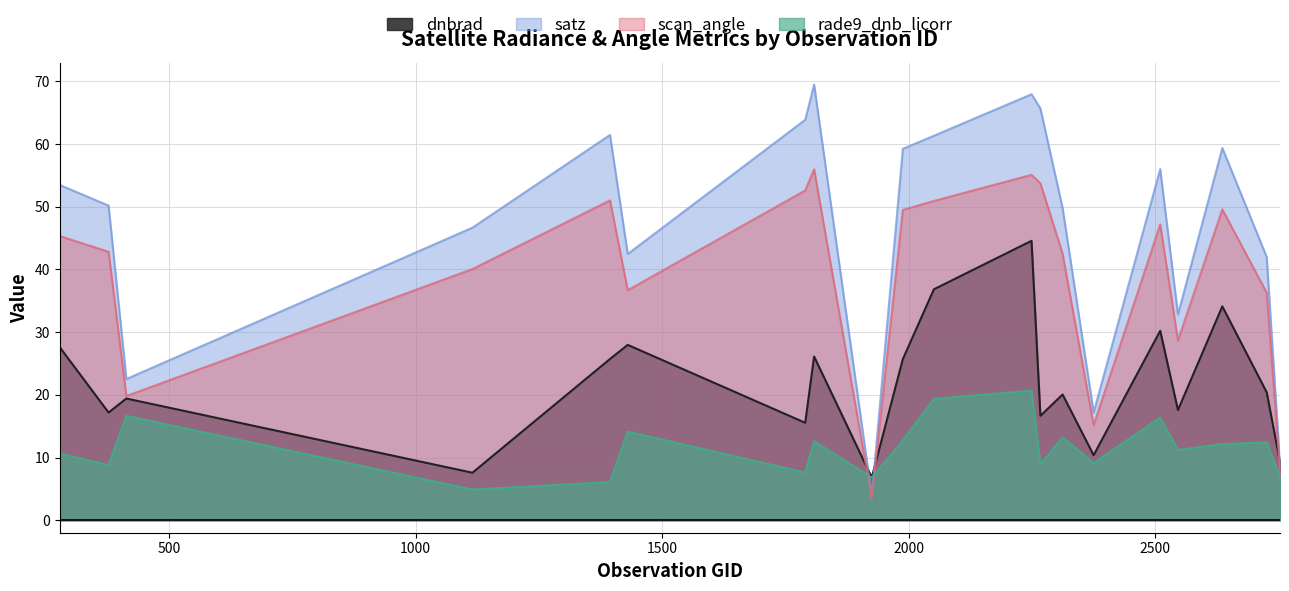

What is the greatest value displayed?

69.5